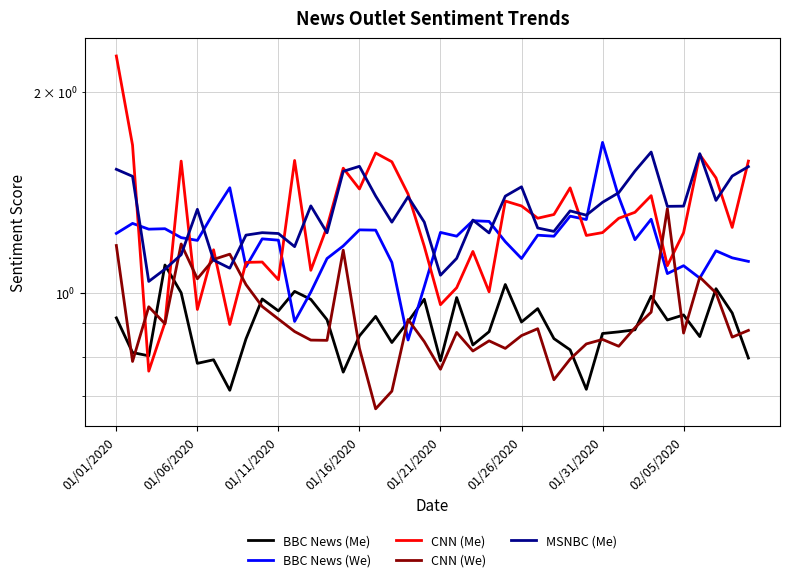

How many interior local peaks does the MSNBC (Me) series have?

10